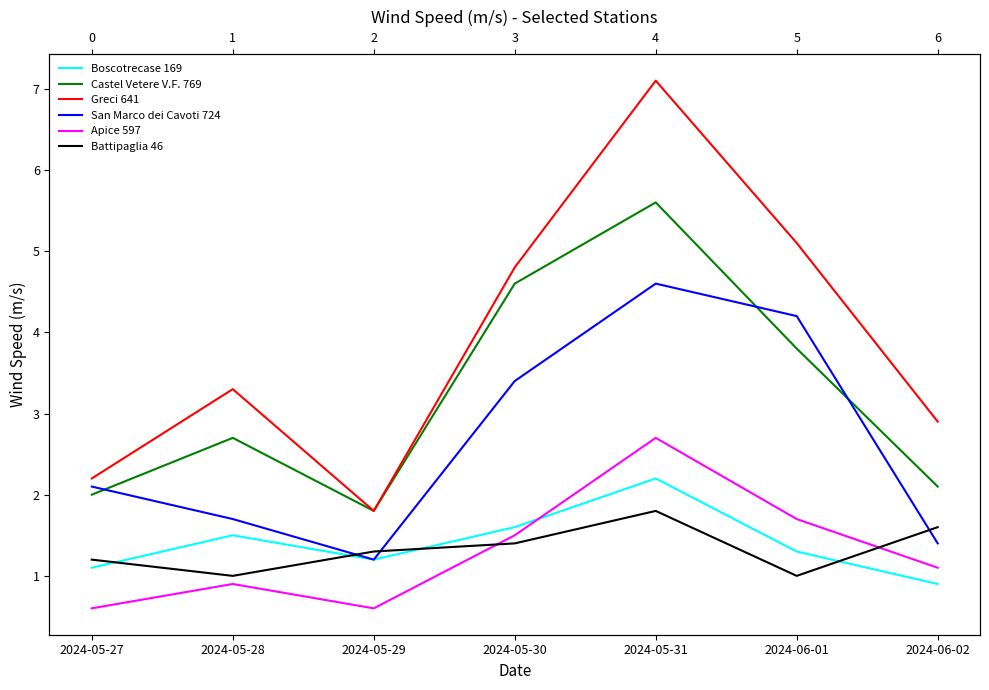

At which label is San Marco dei Cavoti 724 closest to 2?

2024-05-27